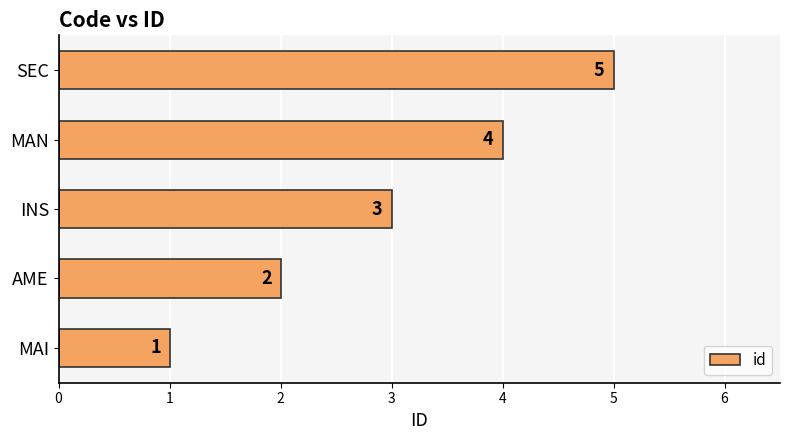

How many values are below 3?

2